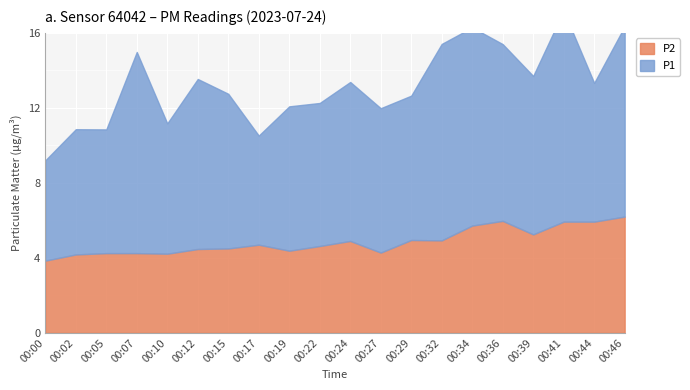

True or false: P2 has a value of 4.6 at 00:22.

True